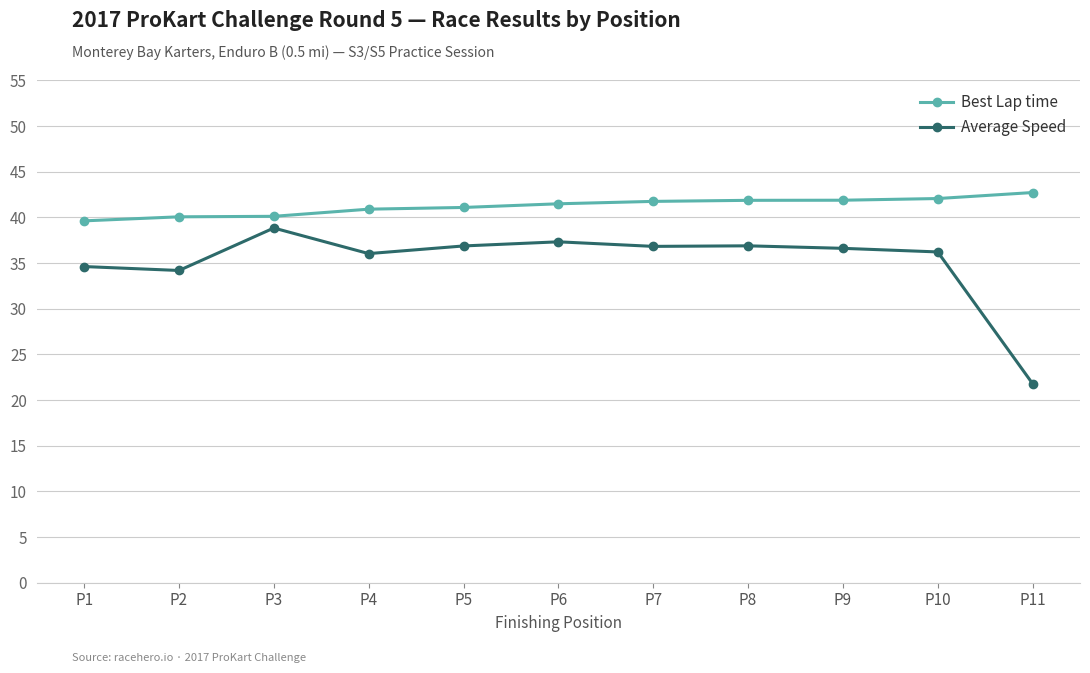

Rank the series by their maximum value, from highest to lowest.

Best Lap time, Average Speed